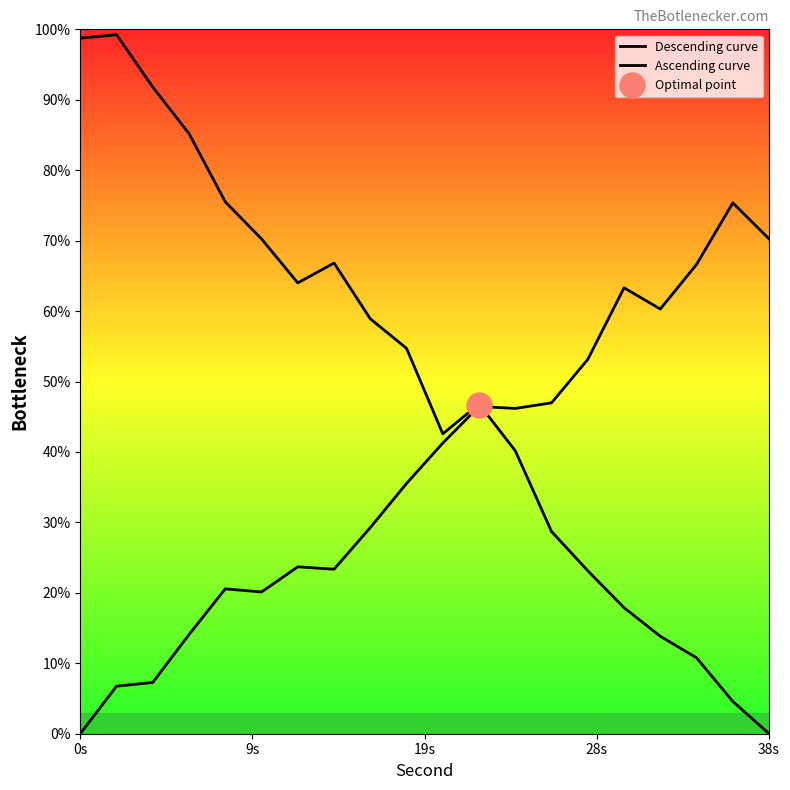

What is the value of the Ascending curve point at the 10th from the left?

35.5